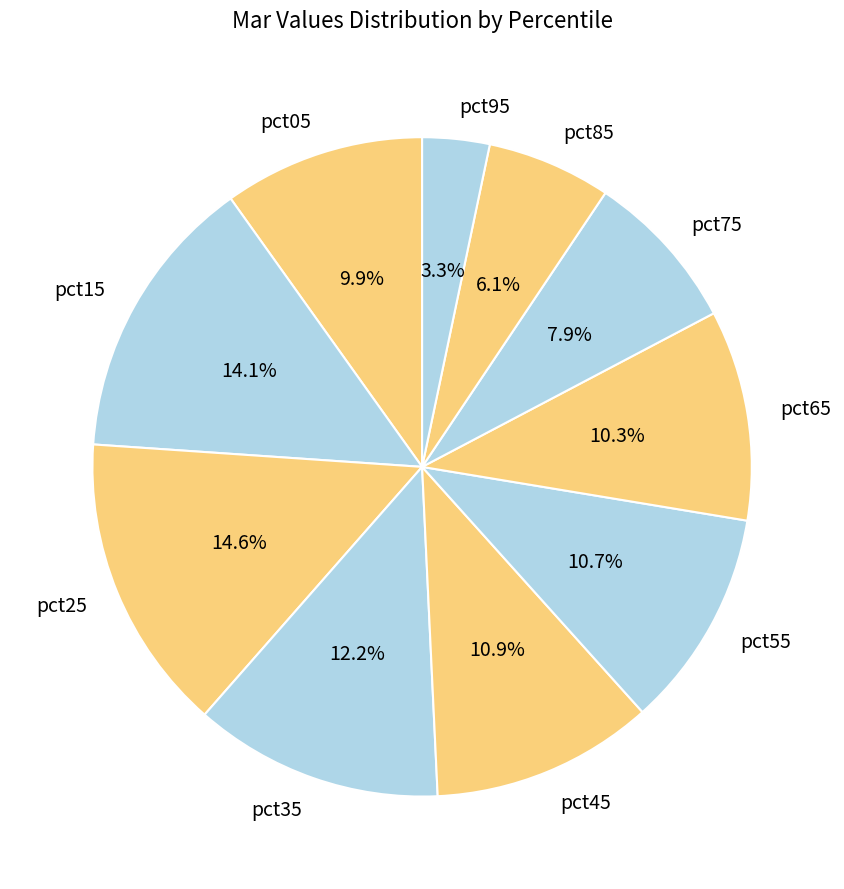

Which category has the biggest portion of the pie?

pct25